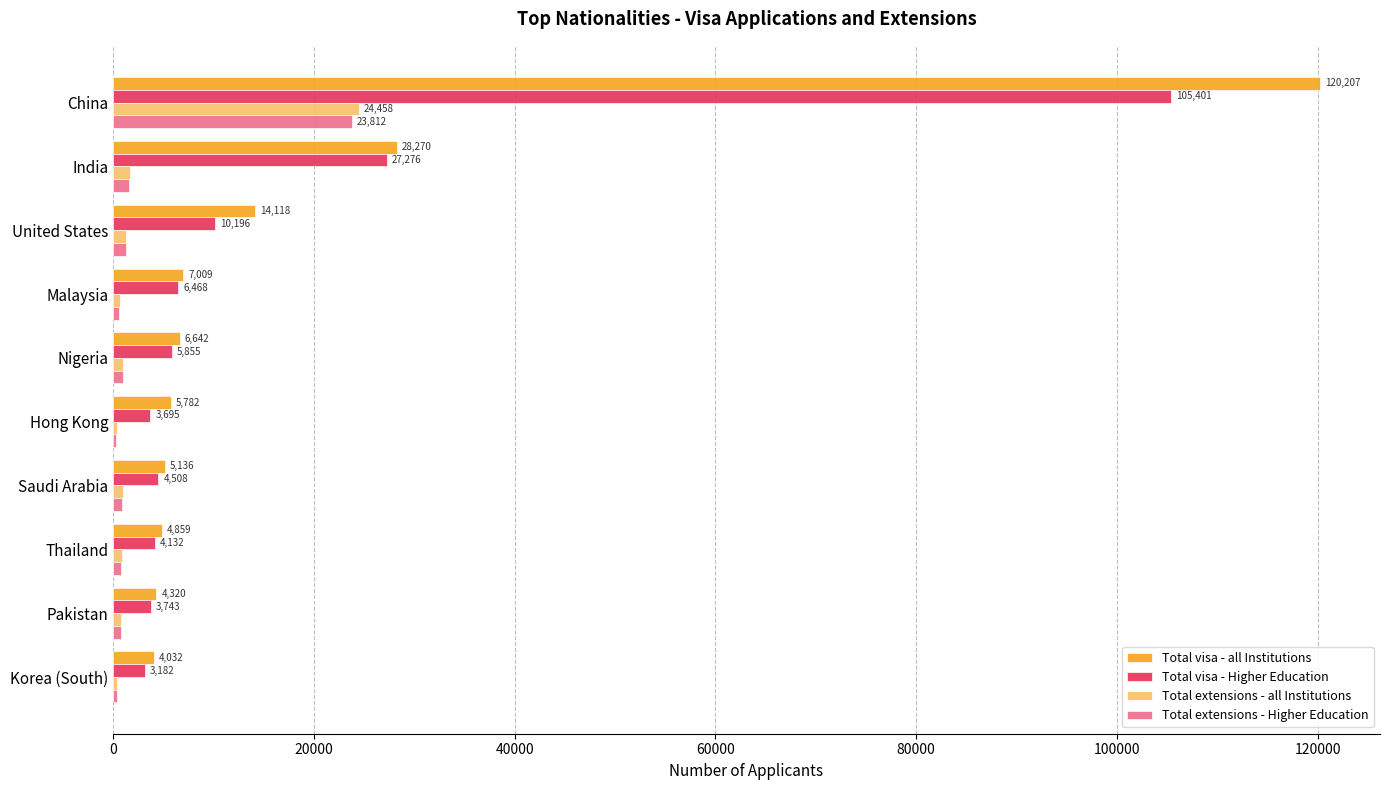

The value of Total visa - all Institutions at Saudi Arabia is 5136. True or false?

True